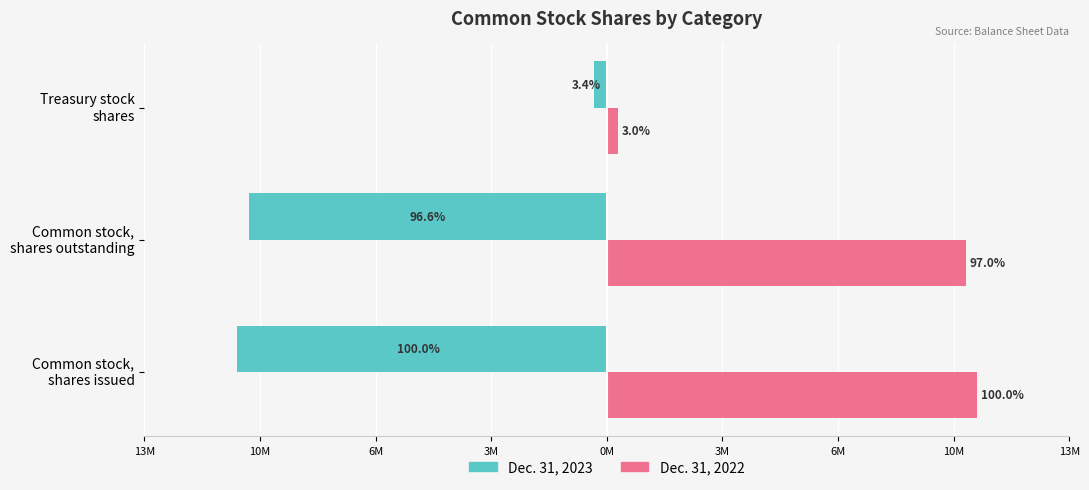

Reading left to right, list all the values displayed in this chart.

Dec. 31, 2023: -11115779	-10733935	-381844
Dec. 31, 2022: 11115779	10776827	338952